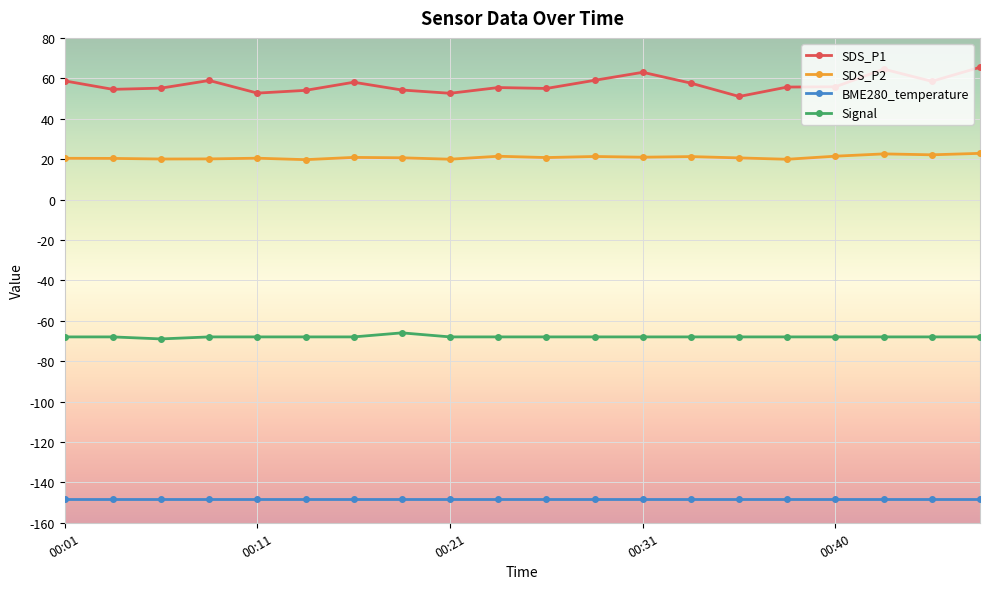

What is the sum of all Signal values?

-1359.0